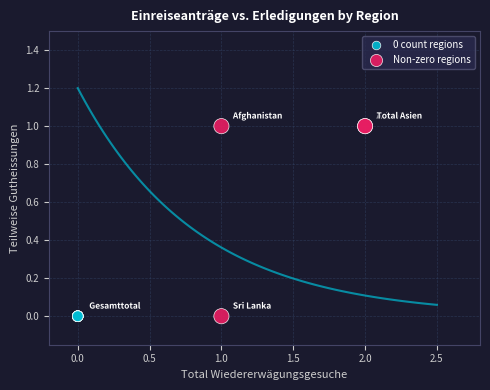

What are all the series names shown in the legend?

0 count regions, Non-zero regions